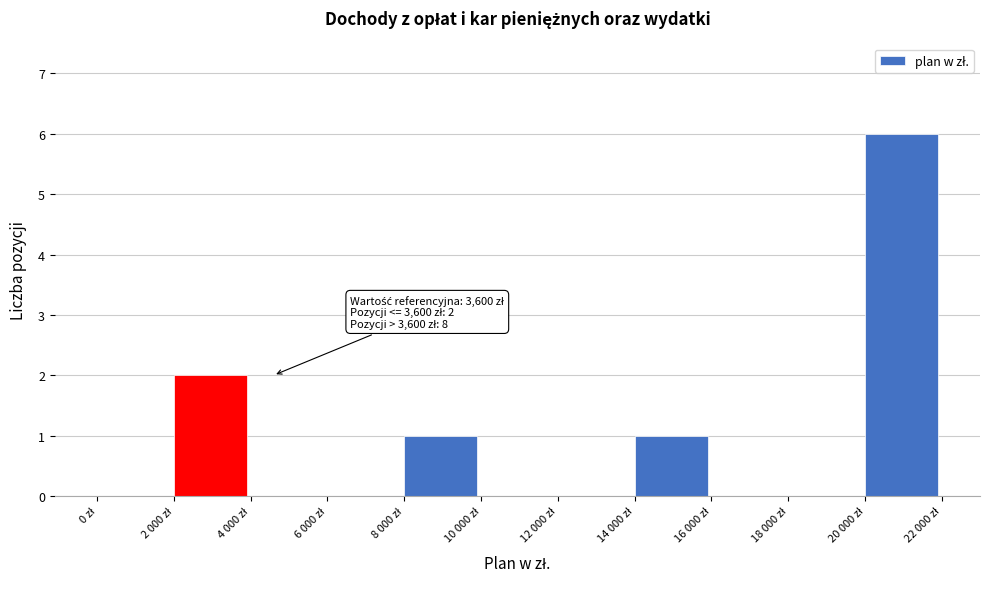

What is the sum of all values?

10